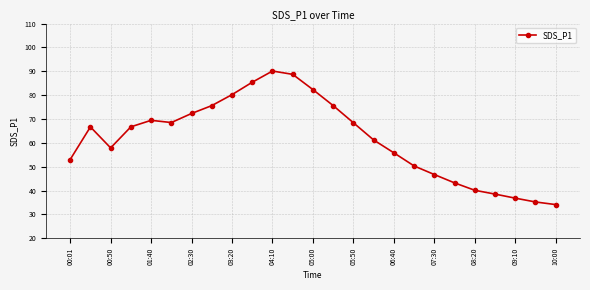

What is the average value?

61.7